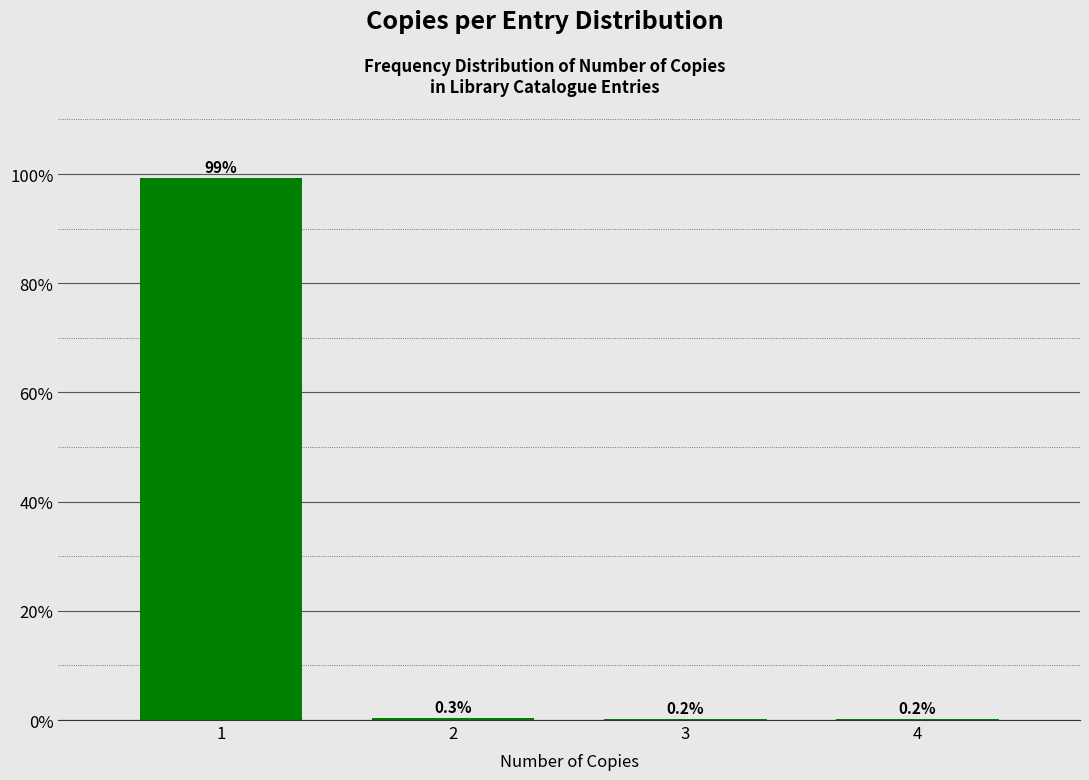

Reading left to right, what are all the values shown in this chart?

1=99.3	2=0.3	3=0.2	4=0.2